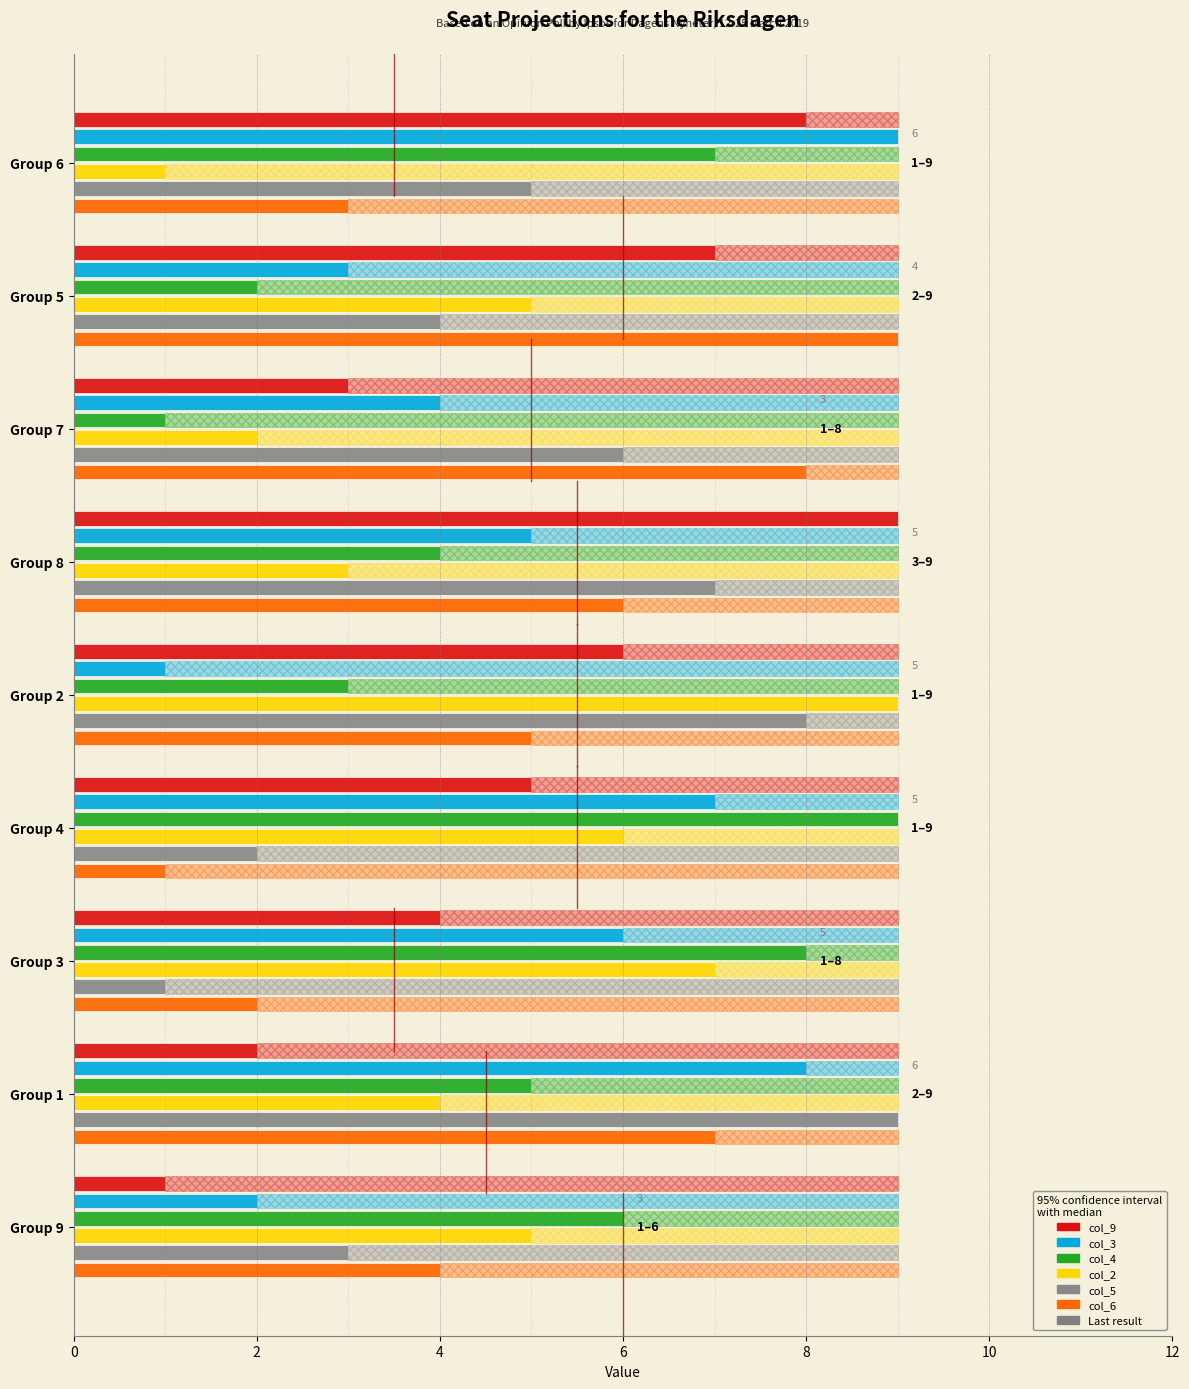

What is the spread (max minus min) of values at Group 3?

7